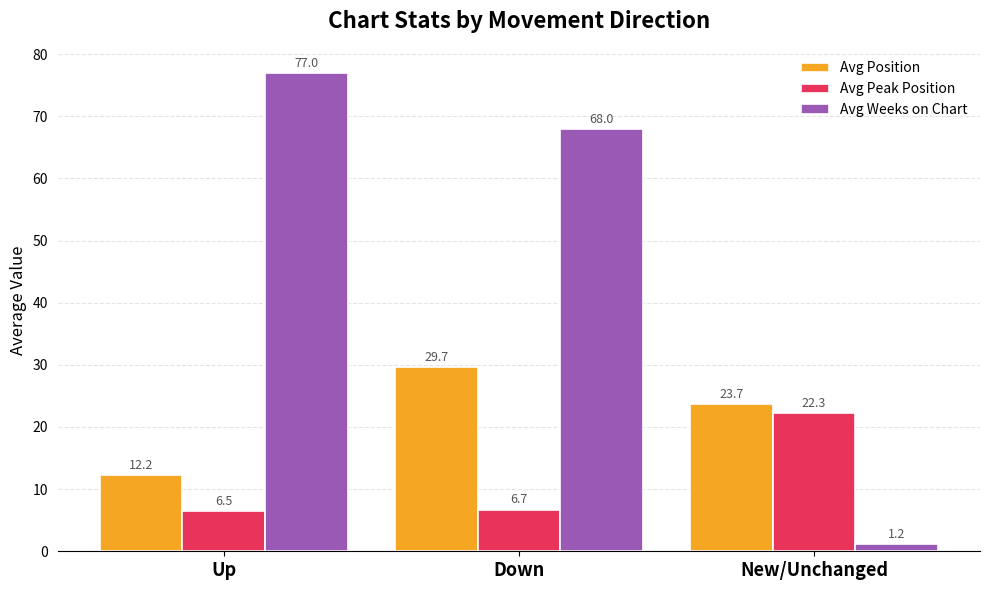

How many categories are shown in the chart?

3